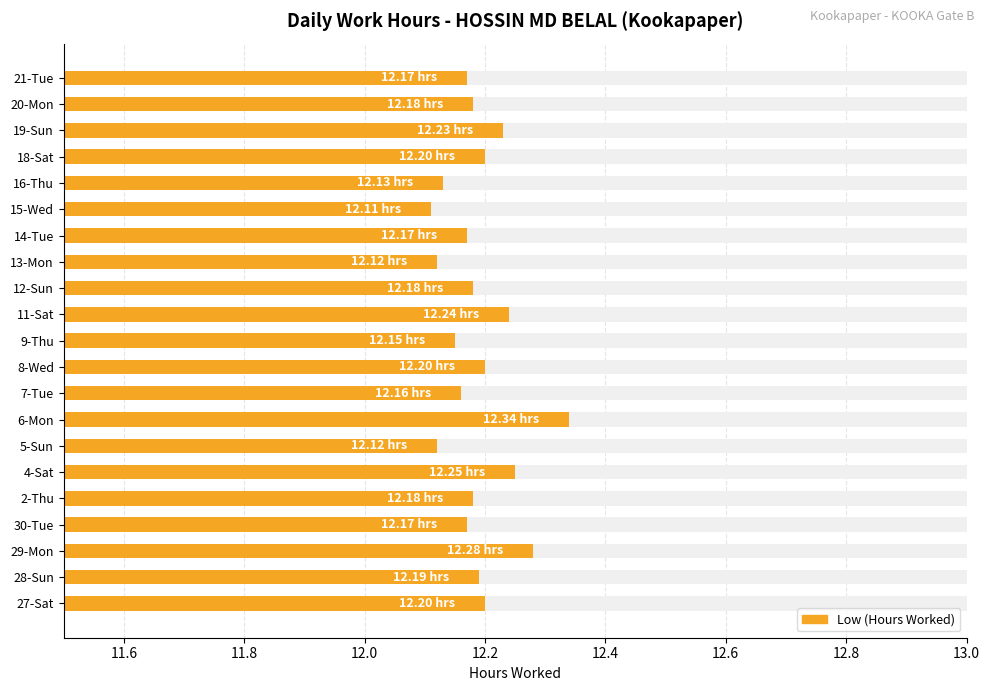

The value at 12-Sun is 12.2. True or false?

True